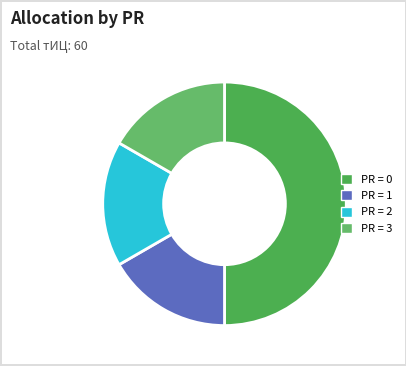

Does any single category account for the majority?

No